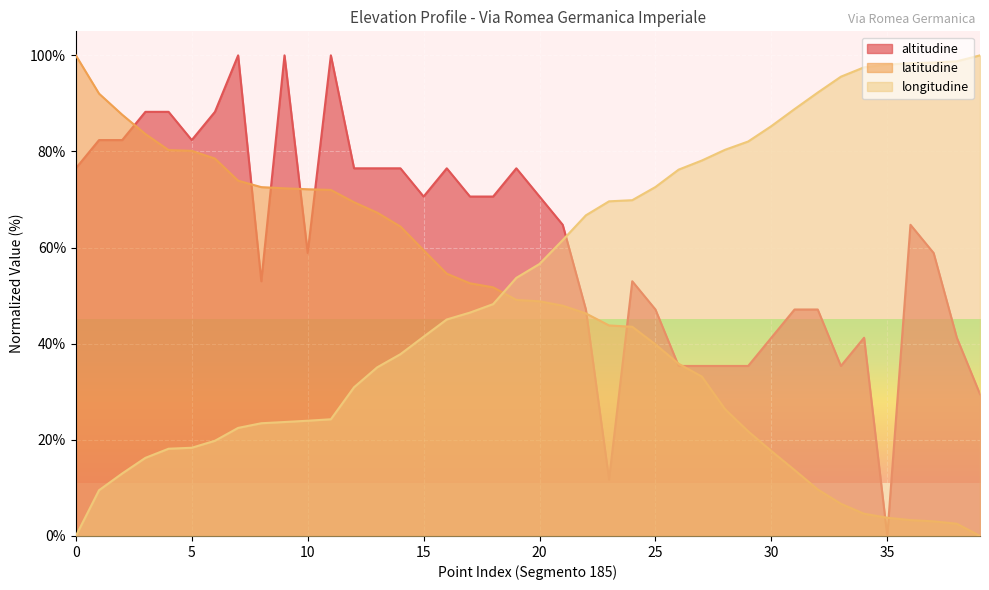

True or false: altitudine has a value of 14.9 at 15.

False